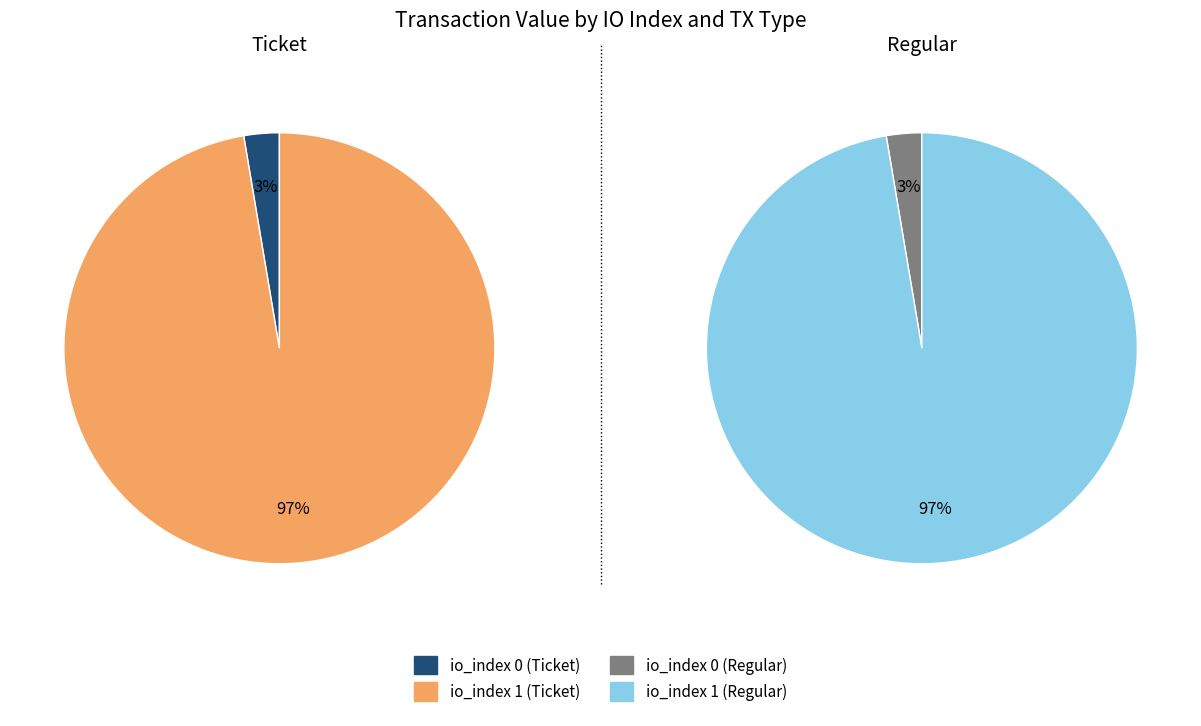

True or false: io_index=1 accounts for 97% of the total.

True